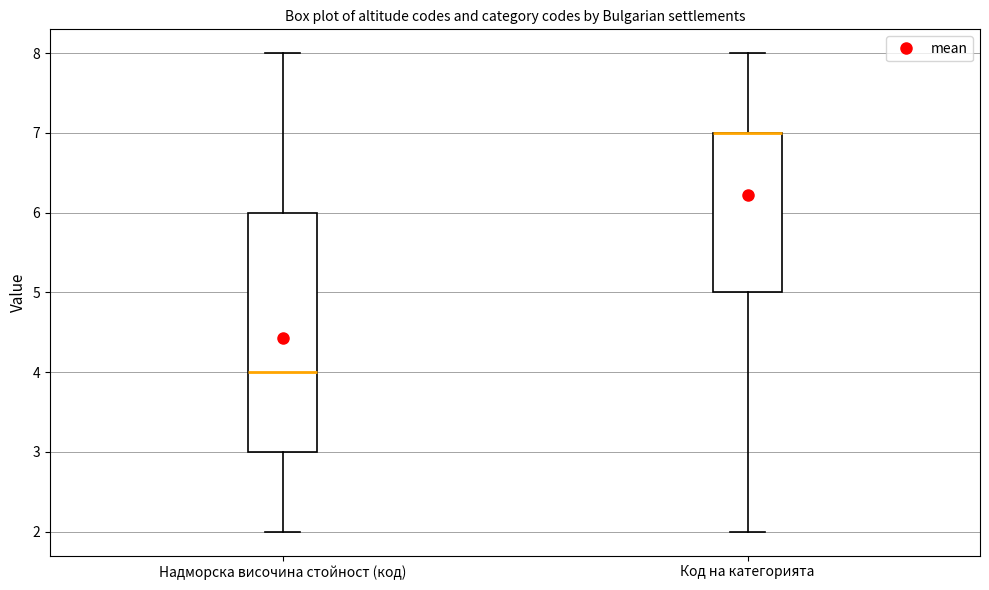

Where does the lower whisker of the box for Код на категорията end on the y-axis? The values are not printed on the chart, so give them approximately, as read against the axis.

2